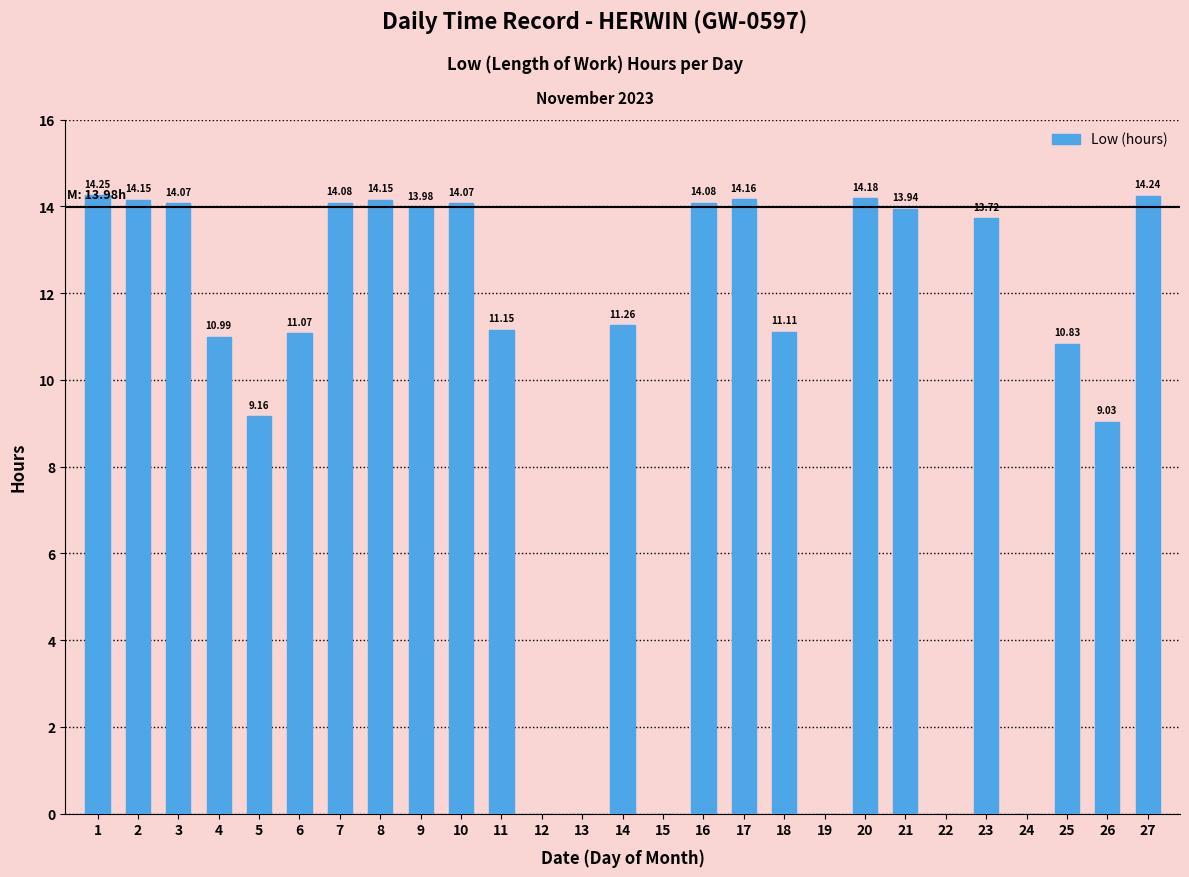

What is the sum of the values at 1 and 18?

25.4